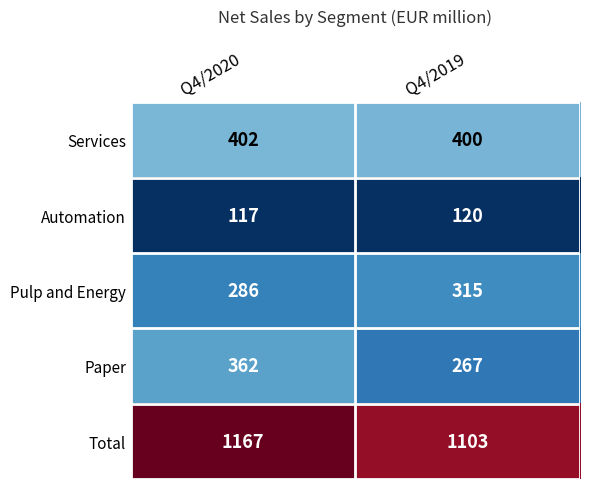

List the labels in order of Automation value, largest first.

Q4/2019, Q4/2020